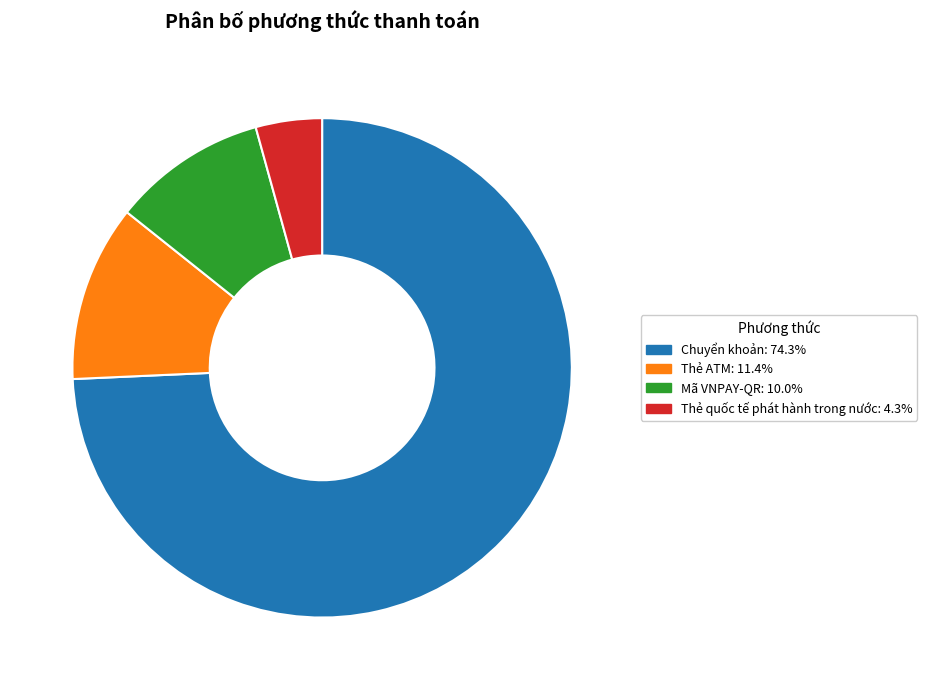

What is the largest slice in the pie chart?

Chuyển khoản